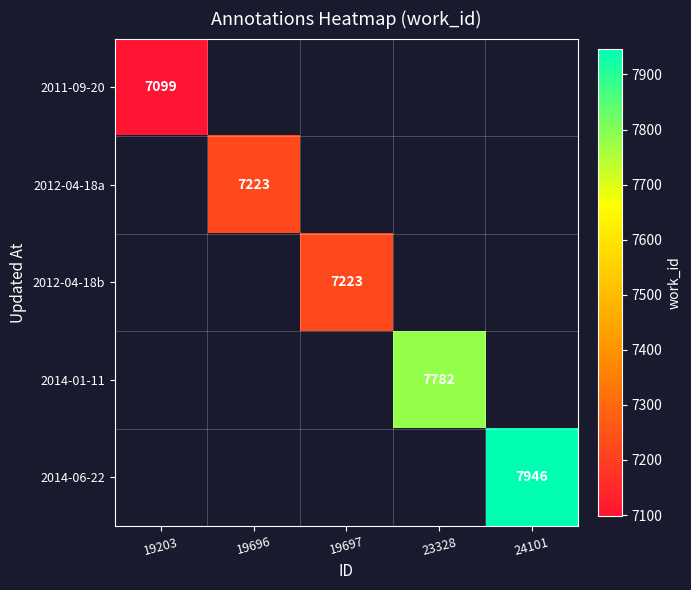

Which category has the highest value across all series?

24101